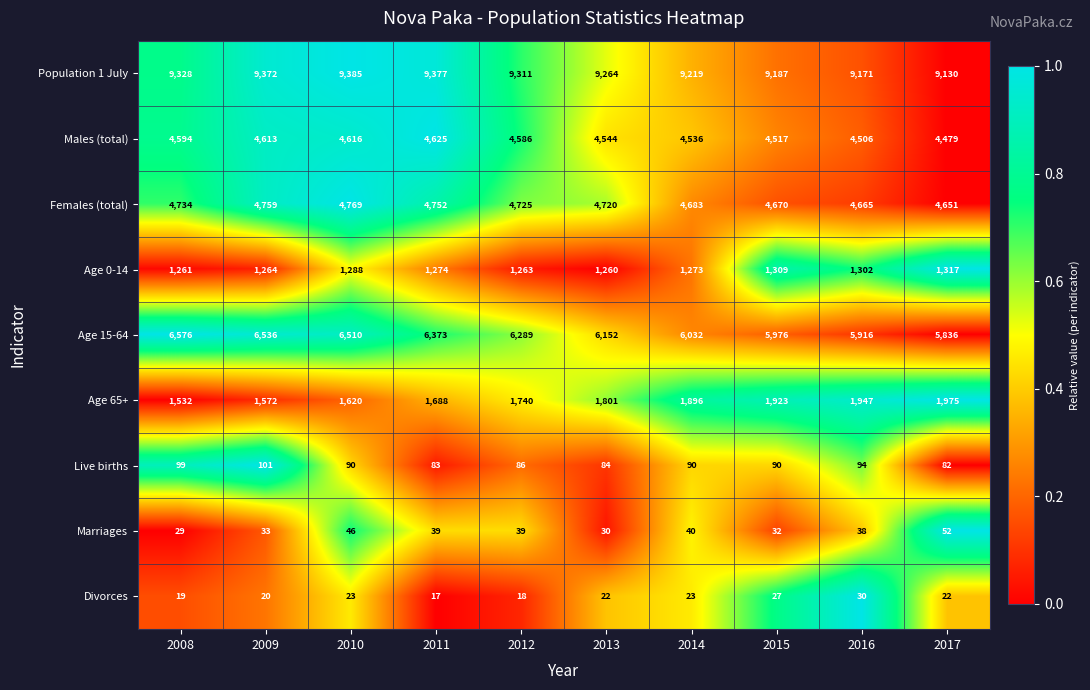

What is the total value across all series at 2012?

28057